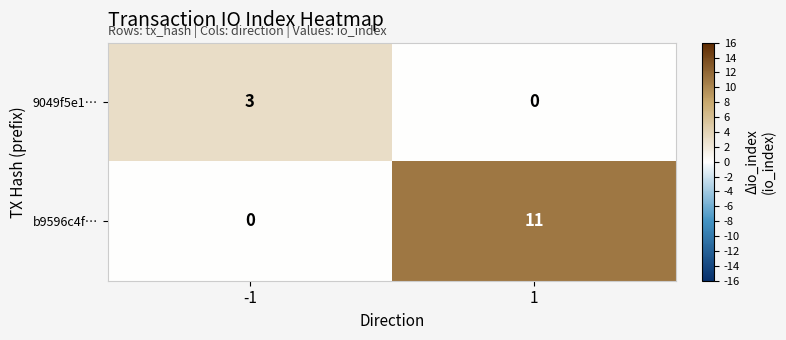

List the series in order of their overall mean, highest first.

b9596c4f…, 9049f5e1…